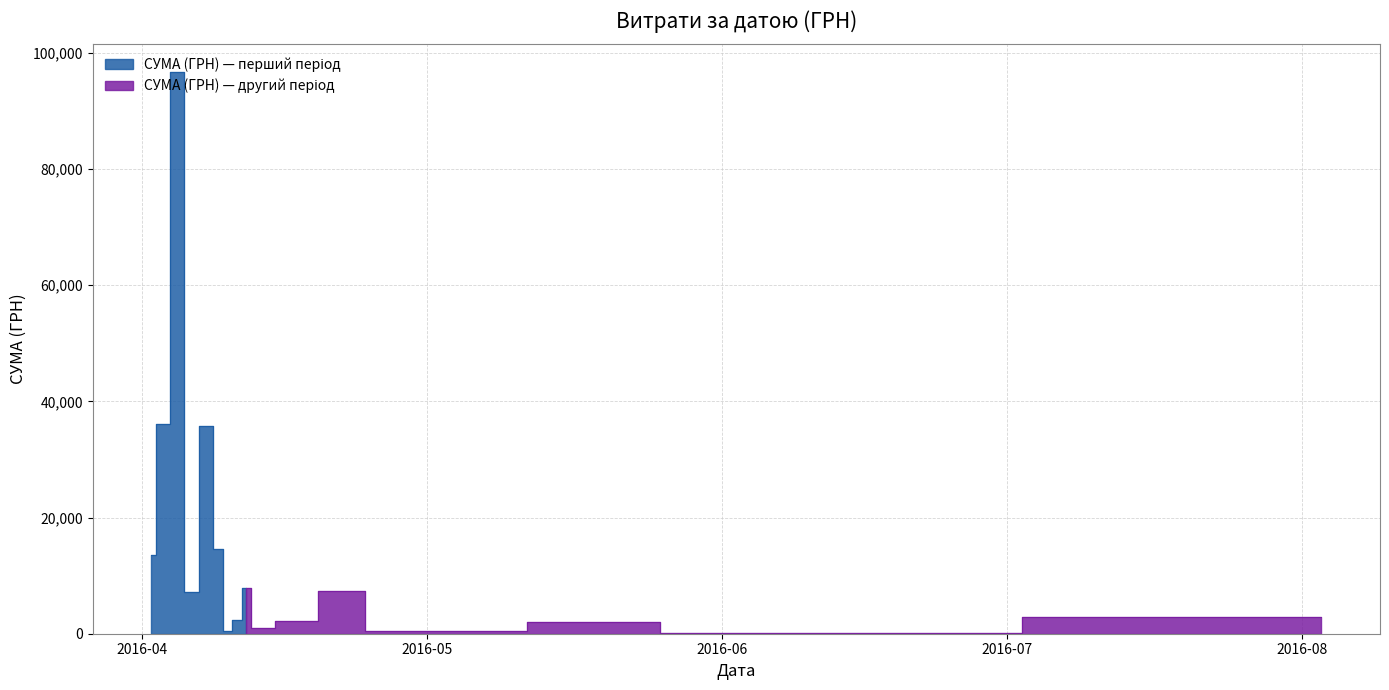

Does the chart display data point markers on the line(s)?

No